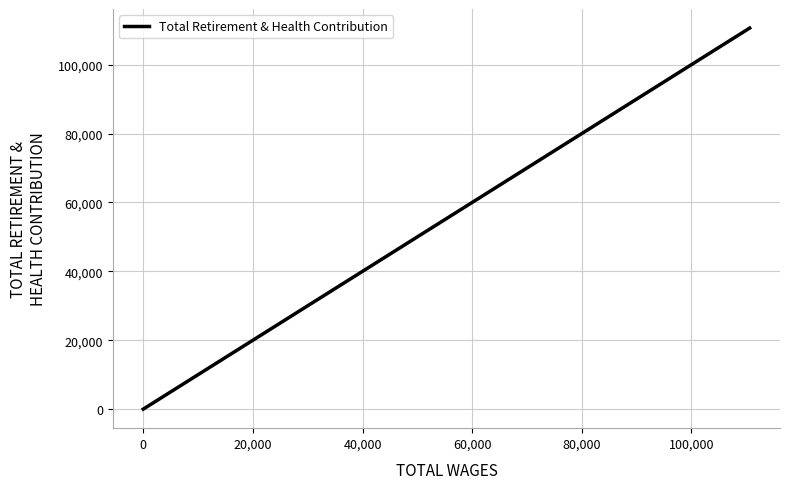

What is the sum of all values?

207825